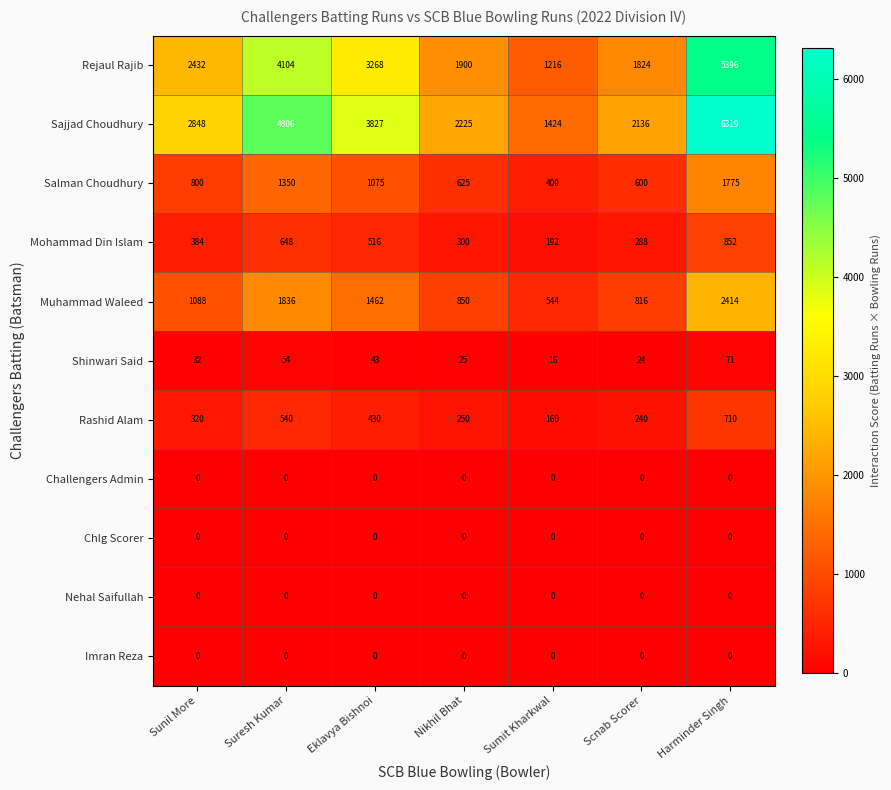

At how many categories does at least one series exceed 124?

7